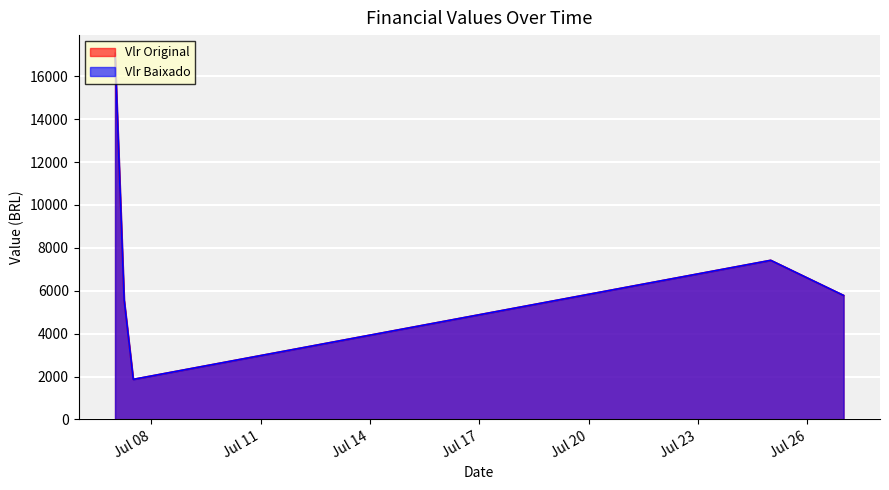

What is the value of the Vlr Original point at the 5th from the left?

5781.1